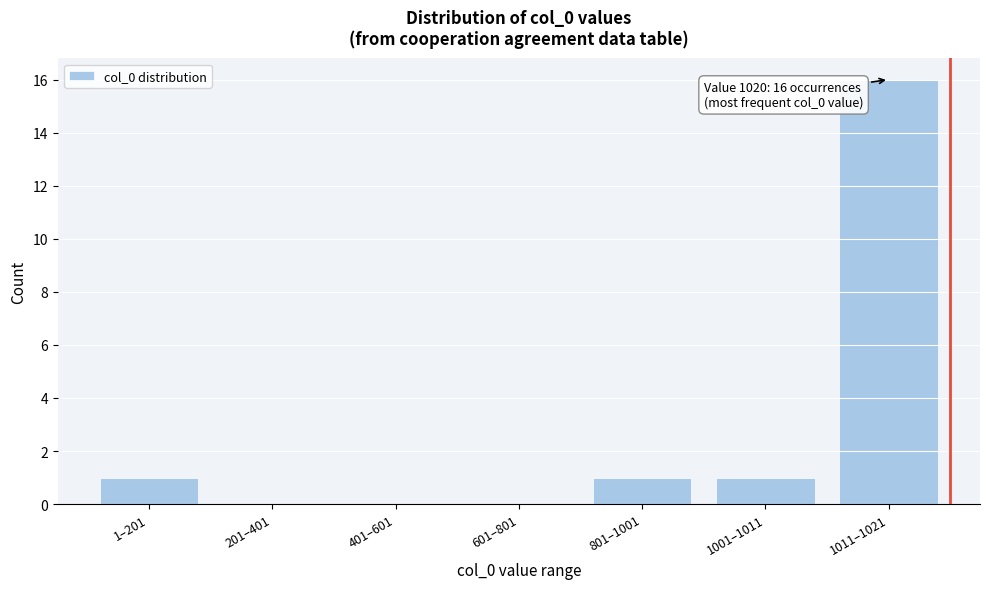

Reading left to right, transcribe all the data shown in this chart.

1–201=1	201–401=0	401–601=0	601–801=0	801–1001=1	1001–1011=1	1011–1021=16